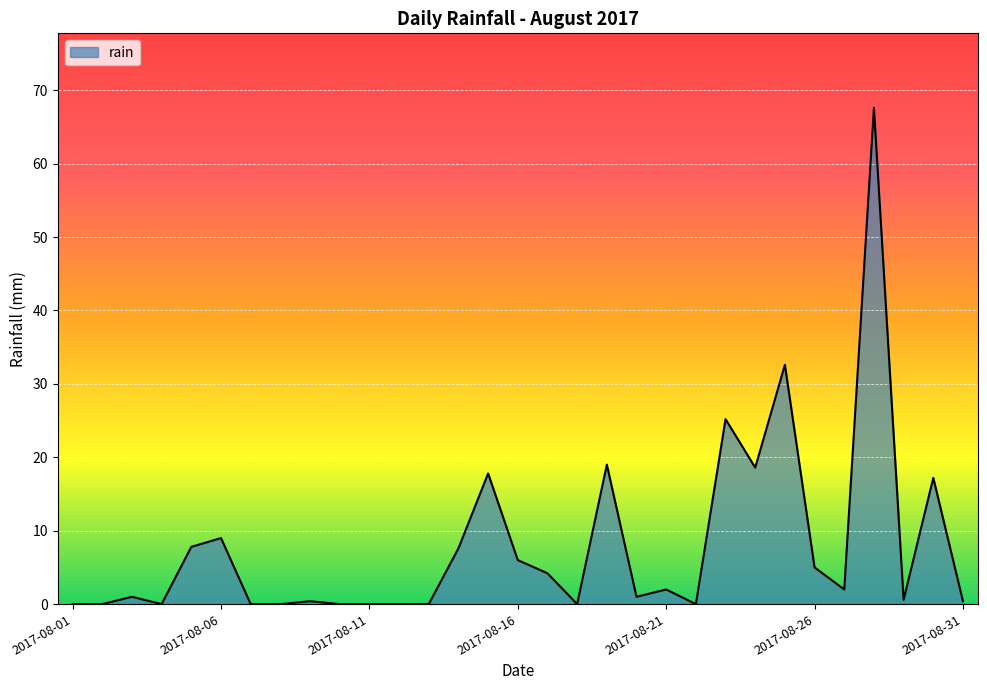

What is the greatest value displayed?

67.6